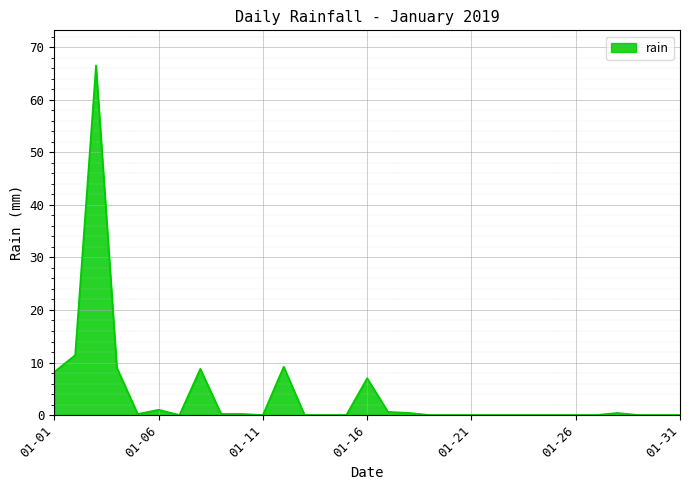

What is the sum of all values?

123.2